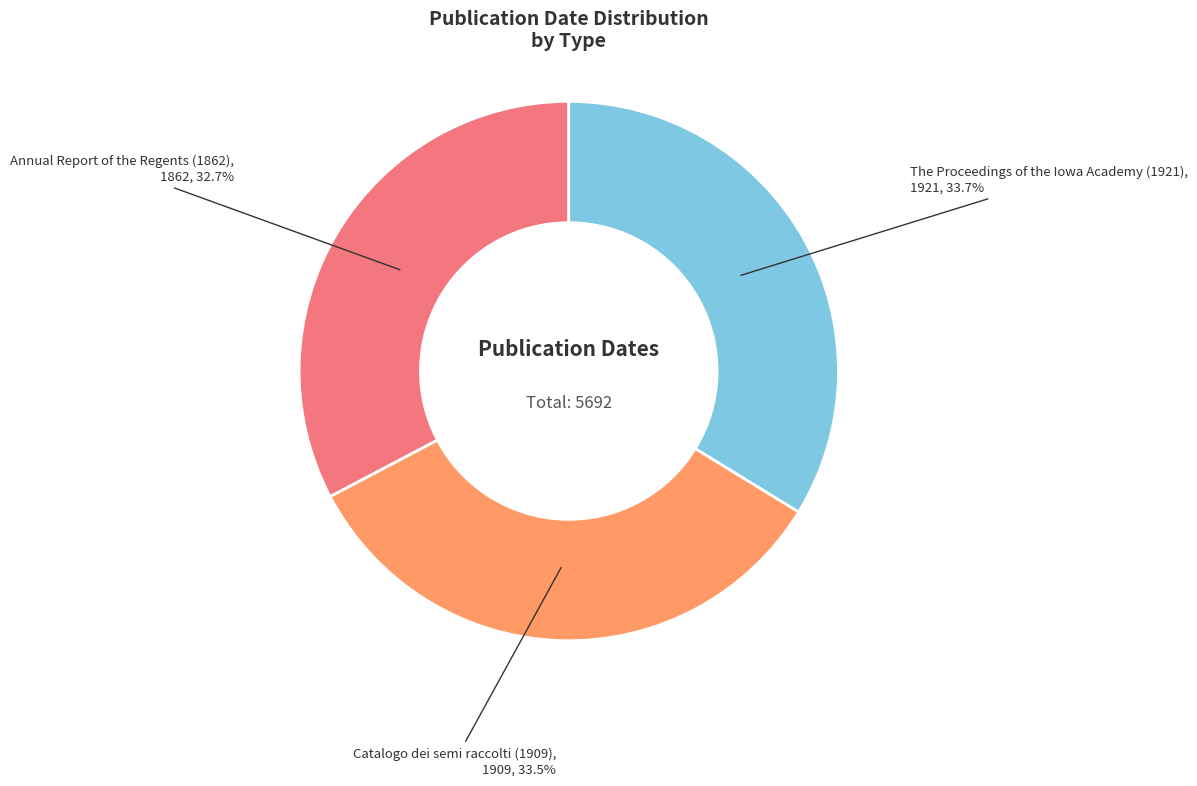

Is Annual Report of the Regents (1862) the majority of the pie?

No